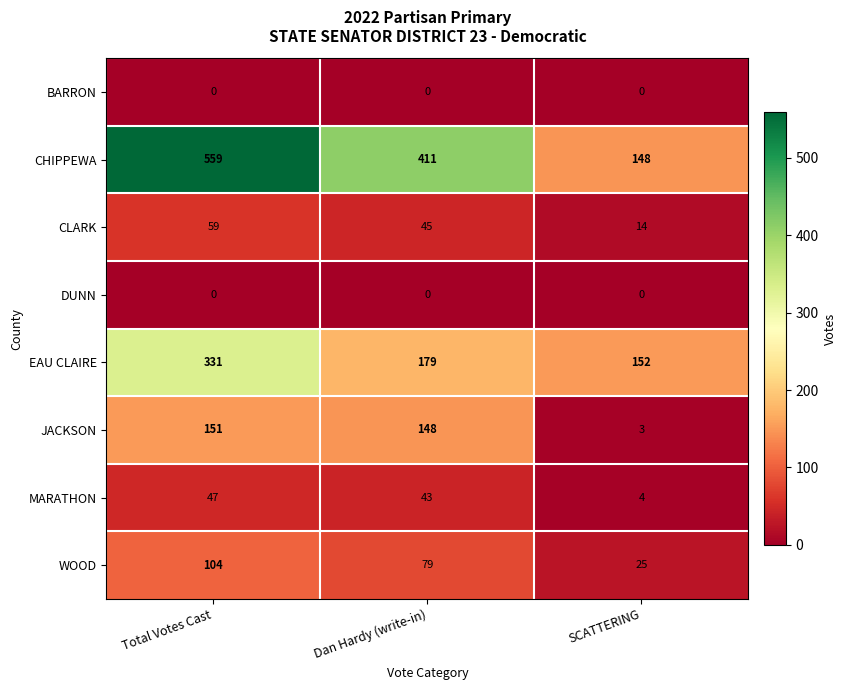

What is the difference between the EAU CLAIRE values at SCATTERING and Dan Hardy (write-in)?

27